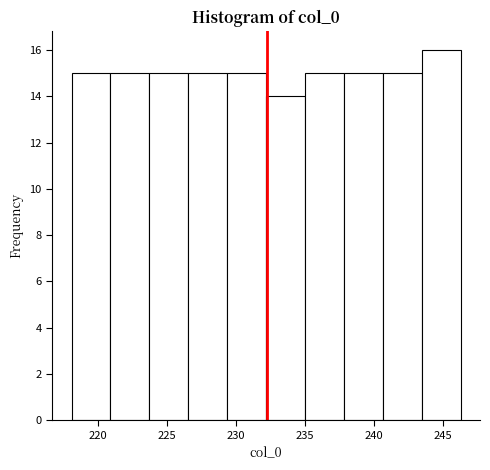

Reading left to right, list every bar in this chart as the range it spans on the x-axis followed by its height. Neither the bar edges nor the heights are printed on the chart, so give them approximately, as read against the axes.

218.0 to 221.0: 15
221.0 to 223.5: 15
223.5 to 226.5: 15
226.5 to 229.5: 15
229.5 to 232.0: 15
232.0 to 235.0: 14
235.0 to 238.0: 15
238.0 to 240.5: 15
240.5 to 243.5: 15
243.5 to 246.5: 16